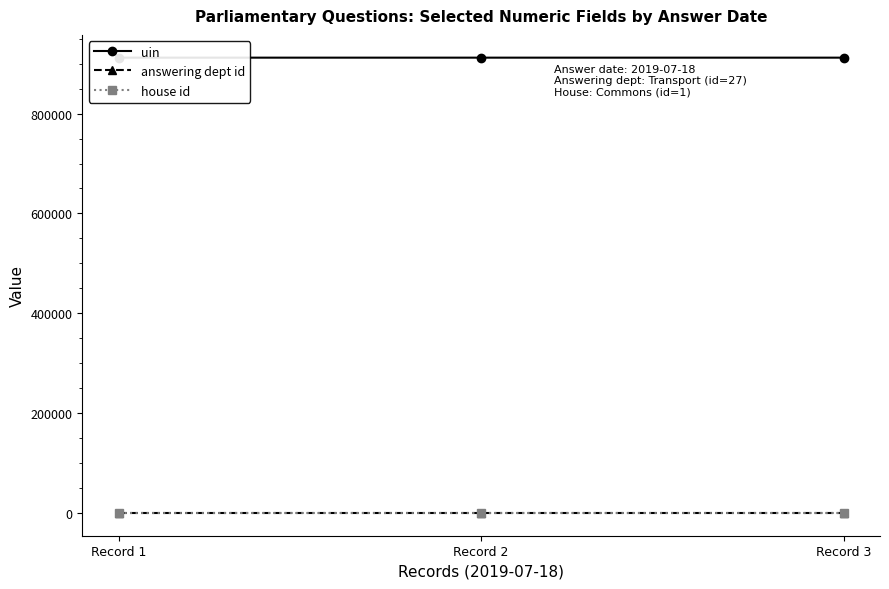

What is the spread (max minus min) of values at Record 2?

912045